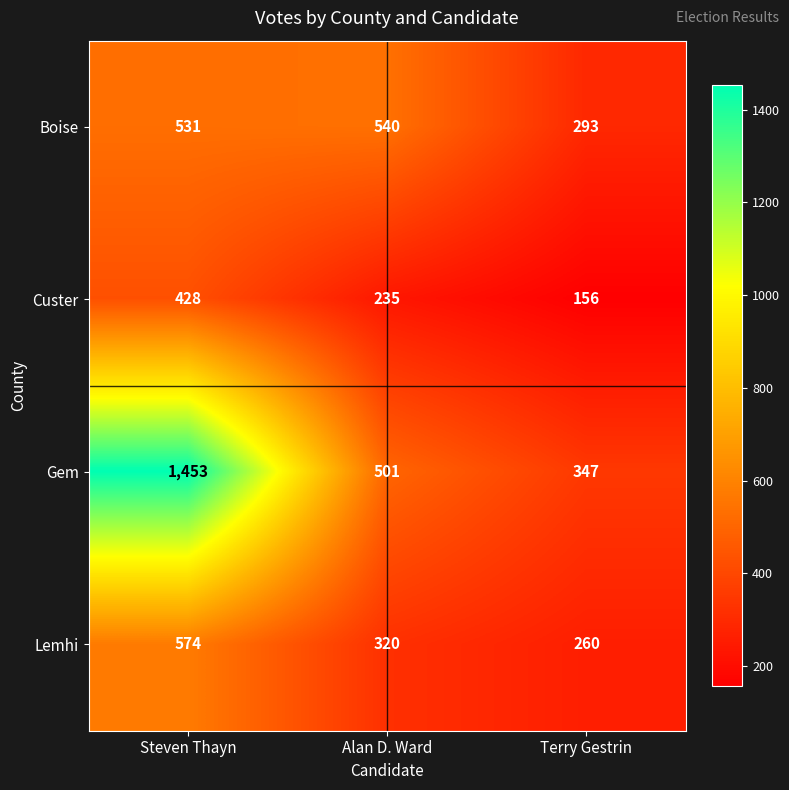

At how many categories does at least one series exceed 204?

3